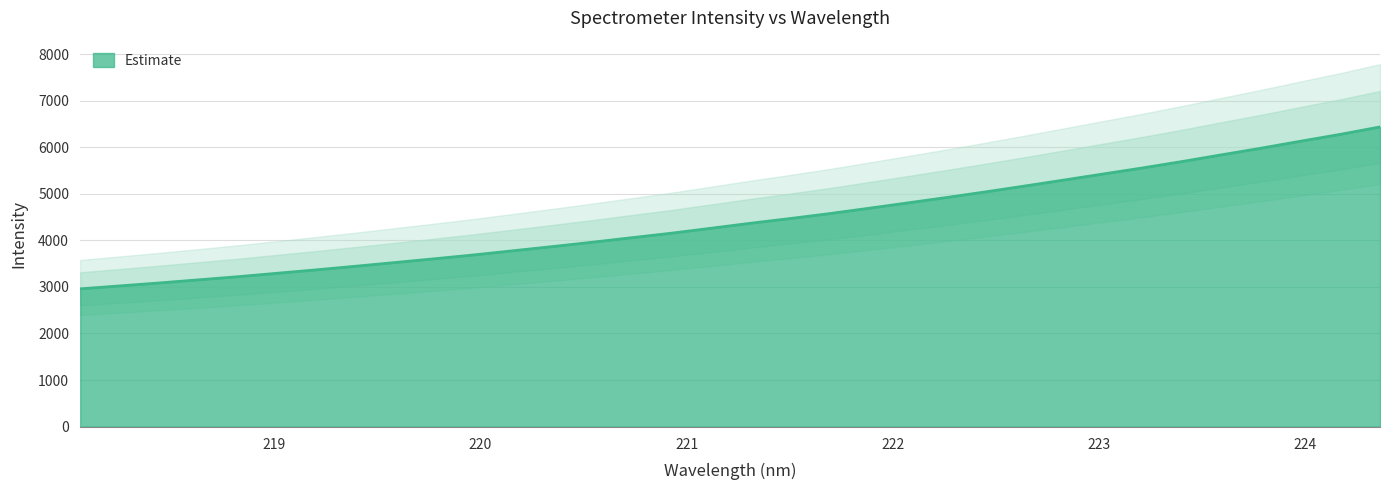

Approximately how many times larger is the value at 219.2067 compared to 222.263?

0.7